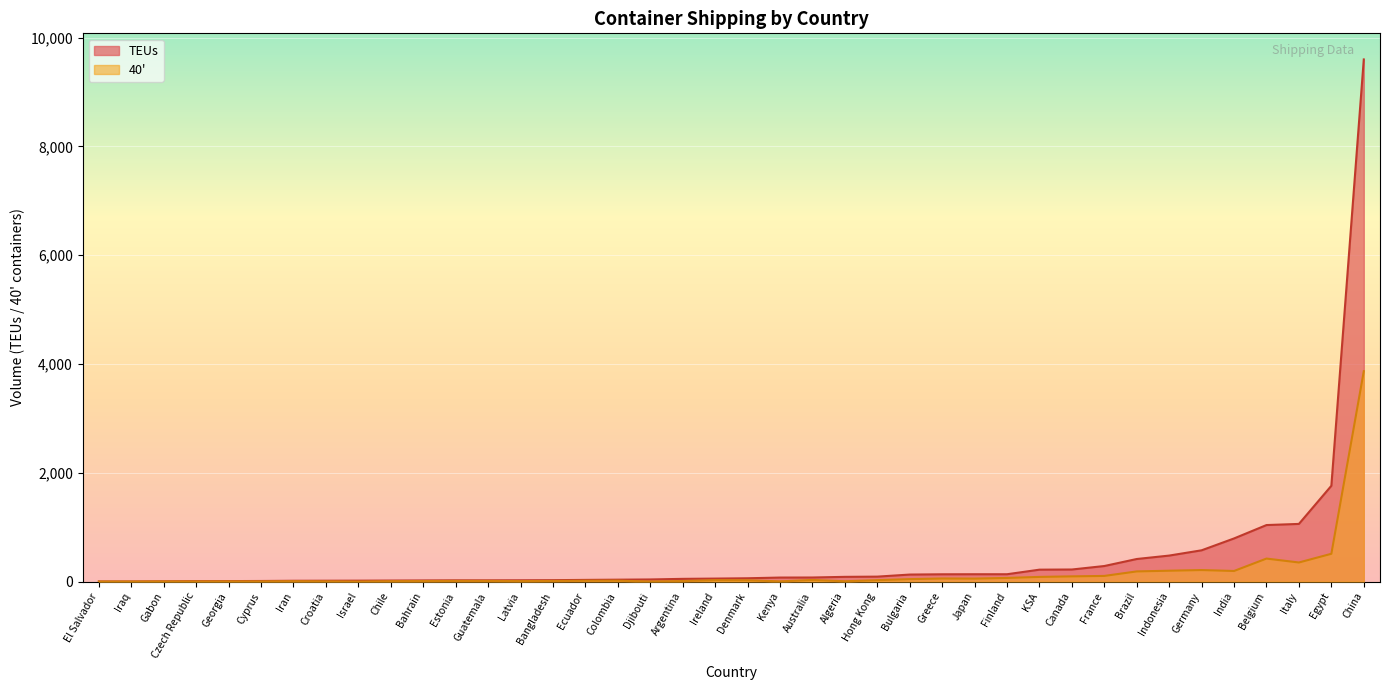

How many interior local peaks does the TEUs series have?

12